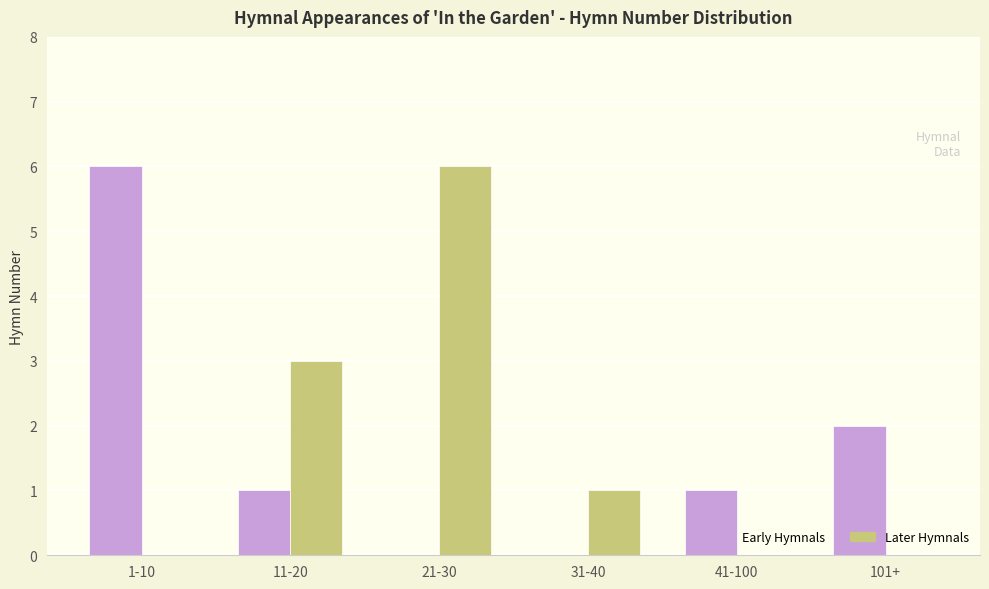

At which label does Early Hymnals first exceed 1?

1-10